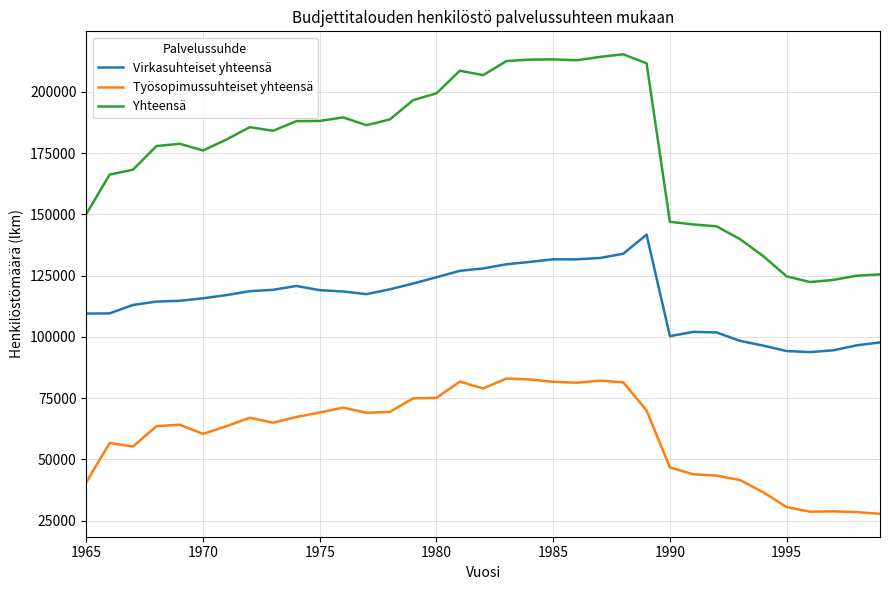

True or false: Virkasuhteiset yhteensä and Työsopimussuhteiset yhteensä intersect in this chart.

False